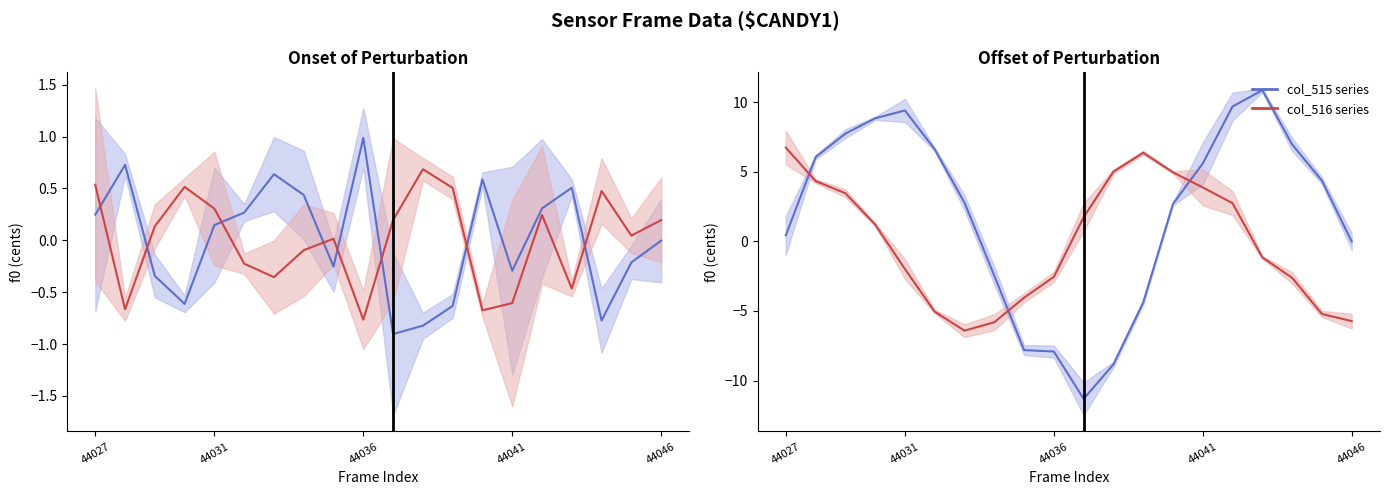

After their last crossing, which series has the higher values: col_516 (red) or col_515 (blue)?

col_515 (blue)